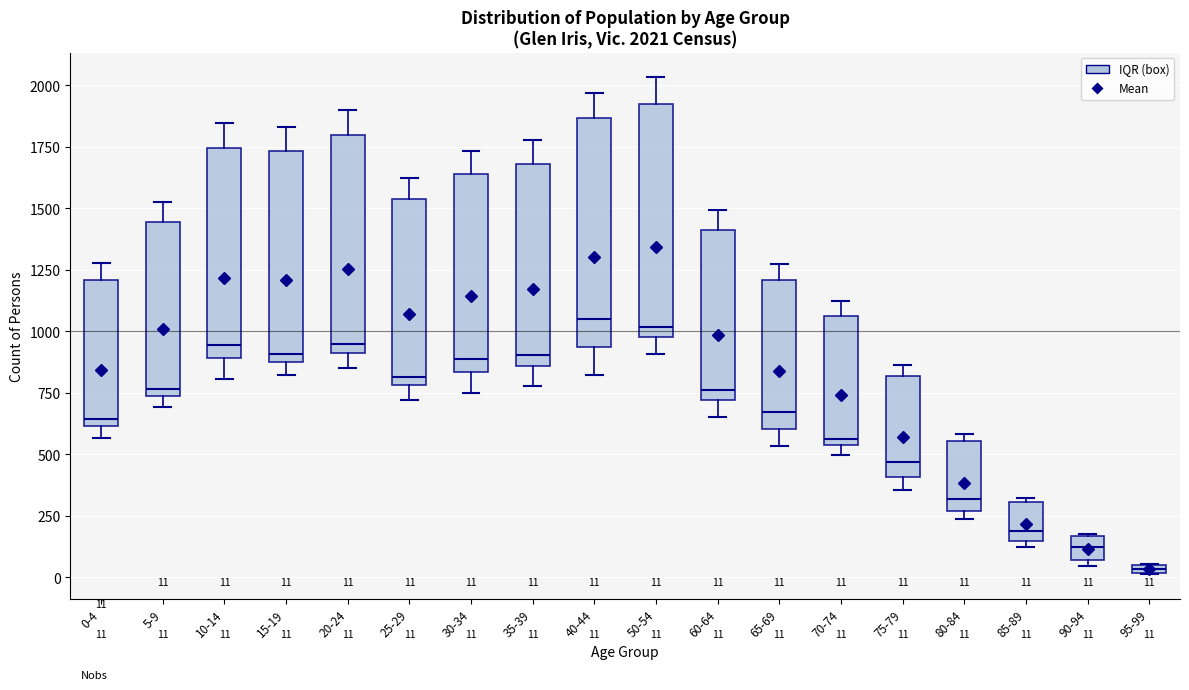

Which box's median line is the lowest?

95-99